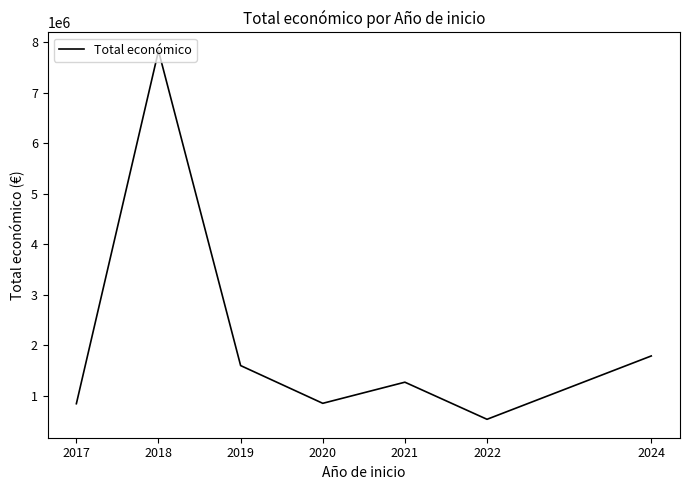

Count the number of values greater than 1267934.

4